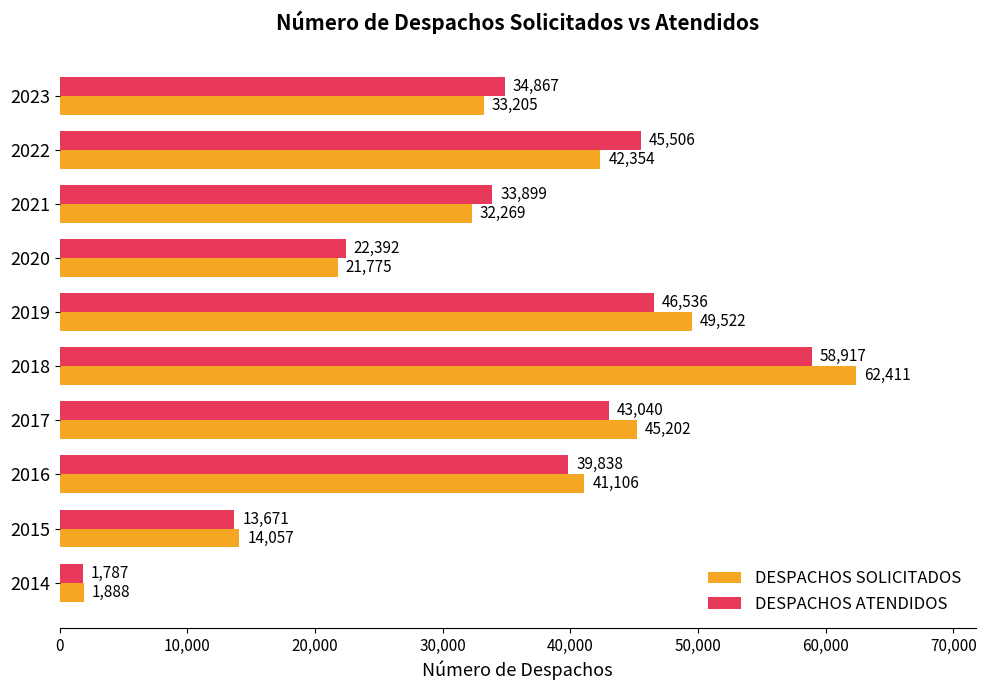

Is it true that DESPACHOS ATENDIDOS equals 1787 at 2014?

True